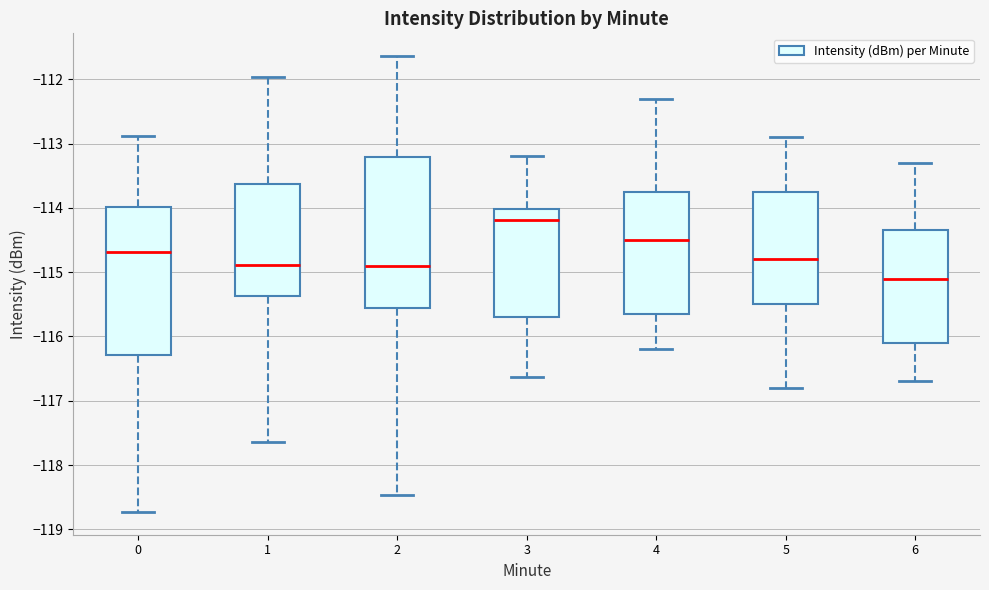

Which box has the lowest median line?

6